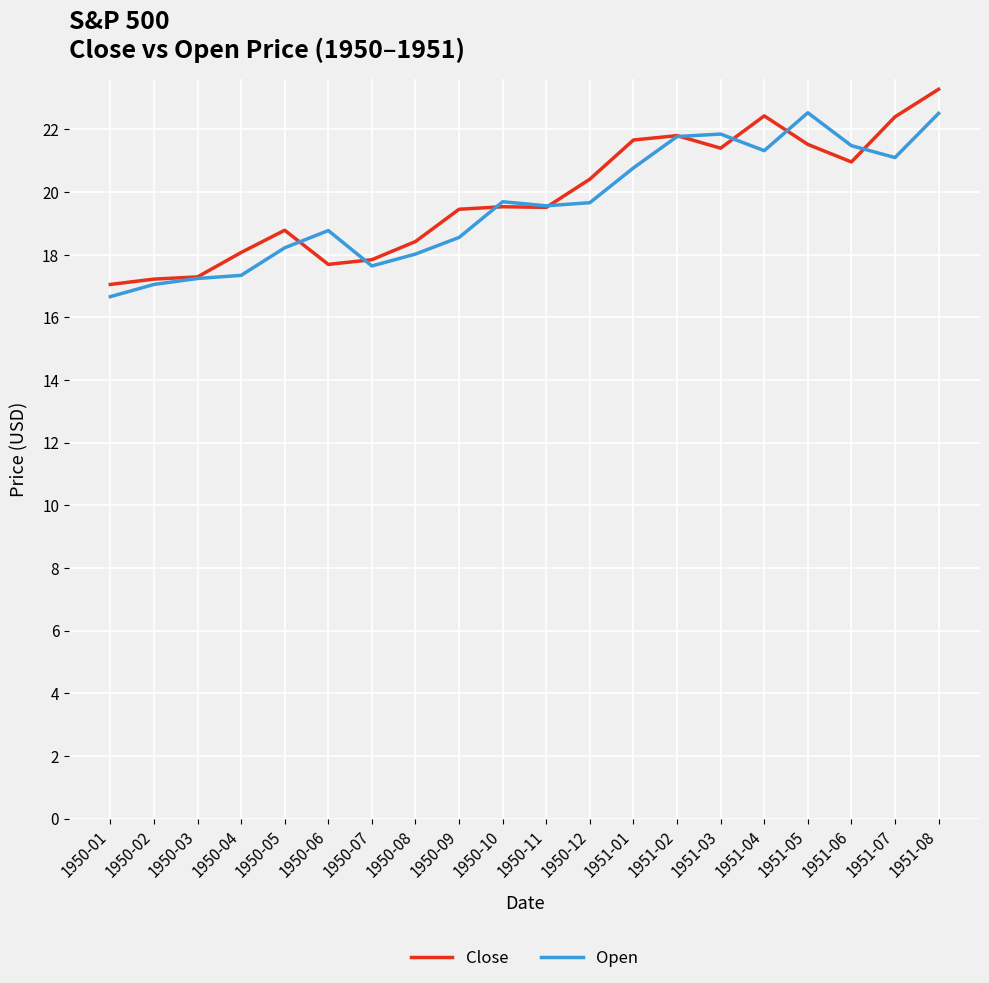

At which category does the chart reach its minimum across all series?

1950-01